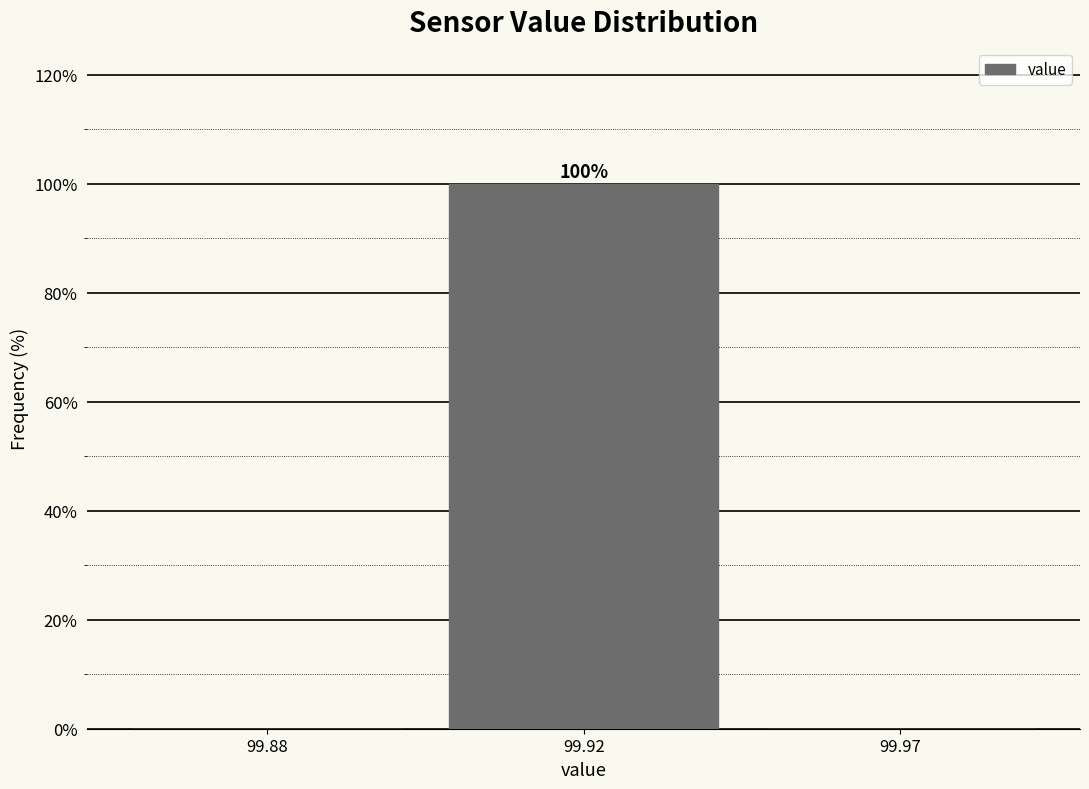

Reading left to right, what are all the values shown in this chart?

99.88=0	99.92=100	99.97=0